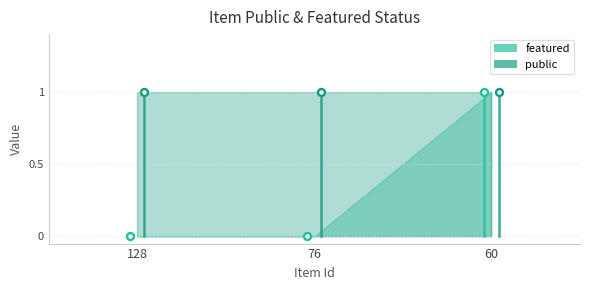

Which category has the highest value in the featured series?

60